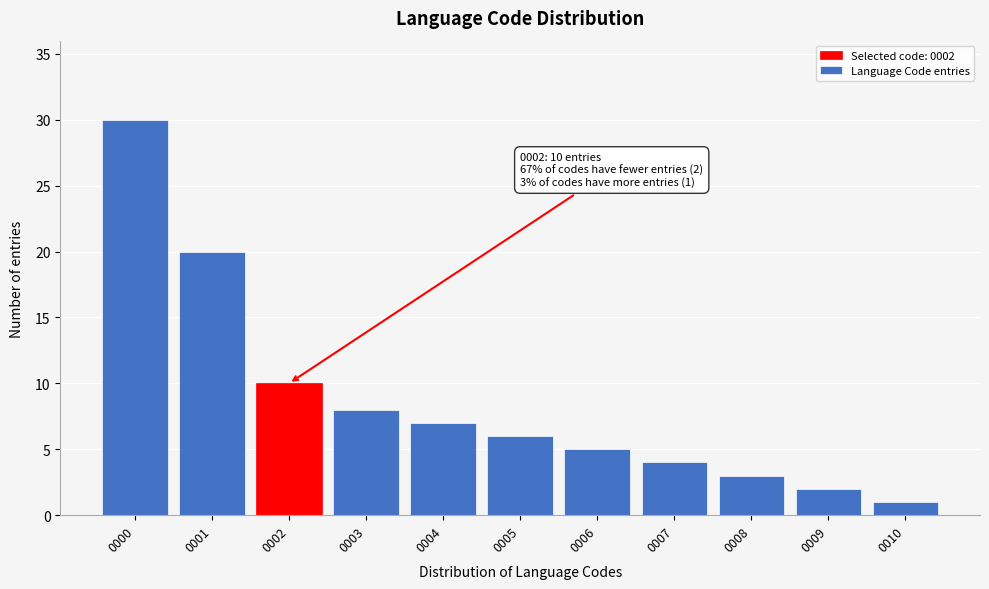

Reading left to right, what are all the values shown in this chart?

30	20	10	8	7	6	5	4	3	2	1